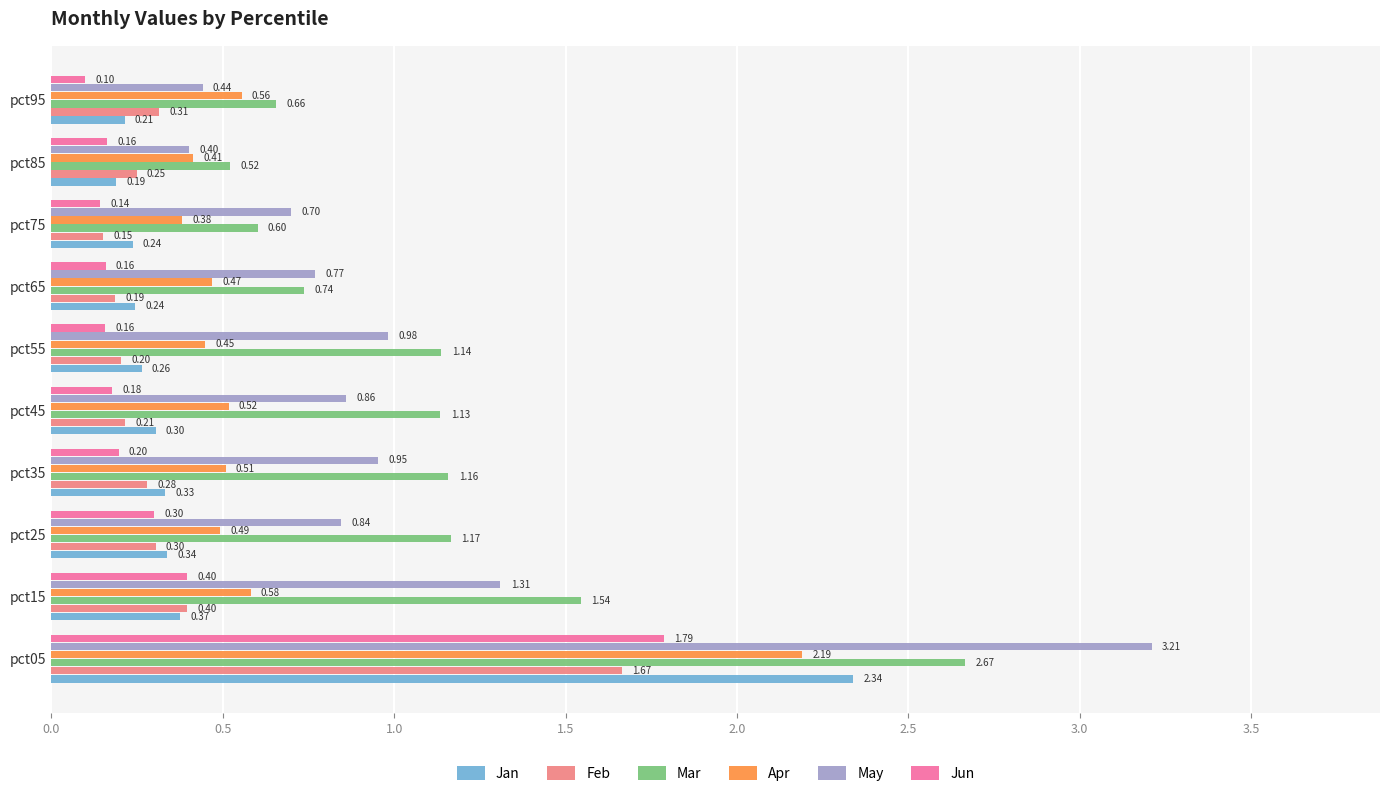

Which series has the widest spread of values?

May